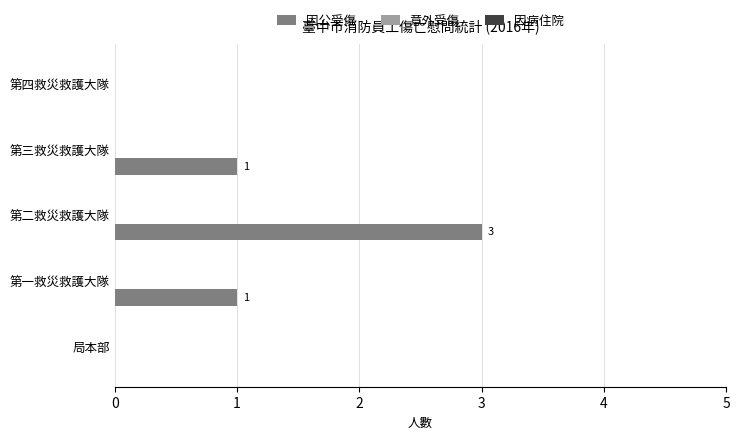

Which has a higher value, 第四救災救護大隊 or 第二救災救護大隊?

第二救災救護大隊